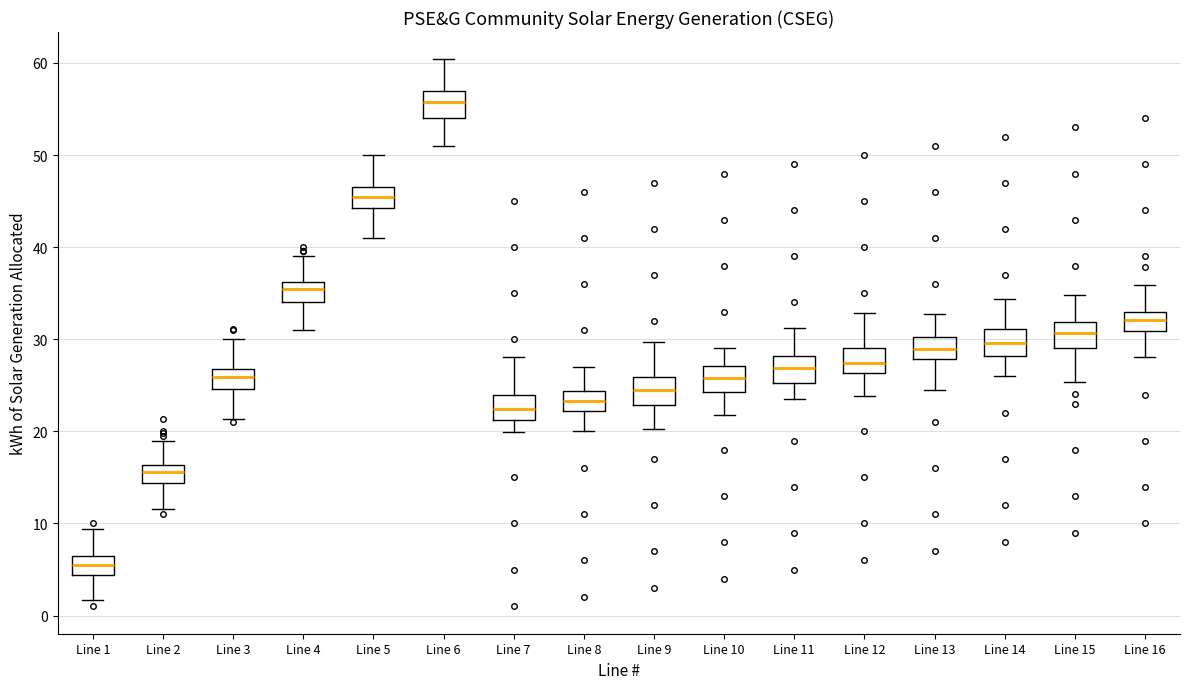

Which box has the highest median line?

Line 6